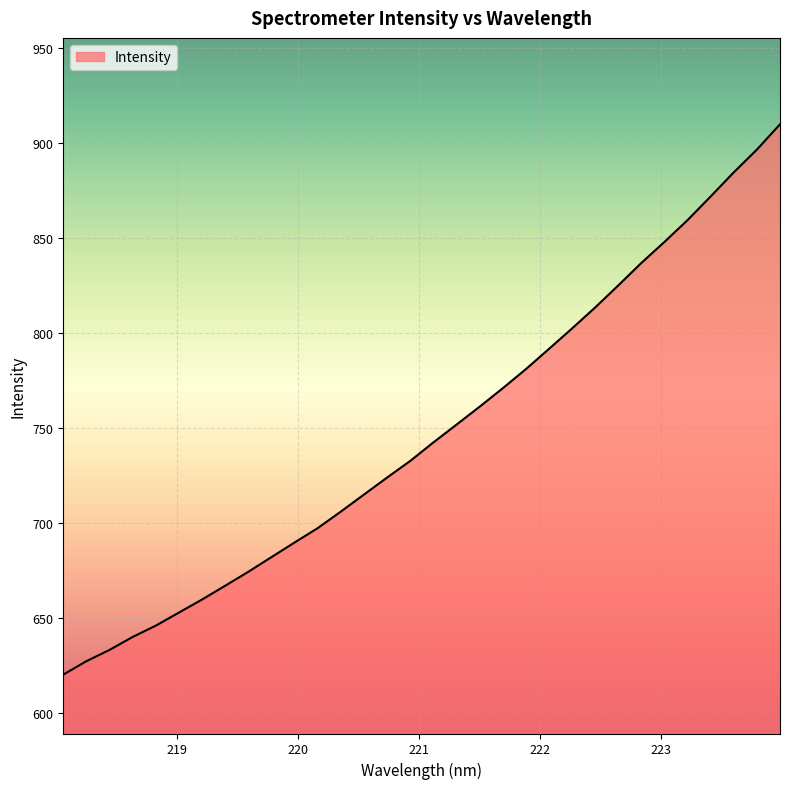

What is the difference between the maximum and minimum values?

289.7